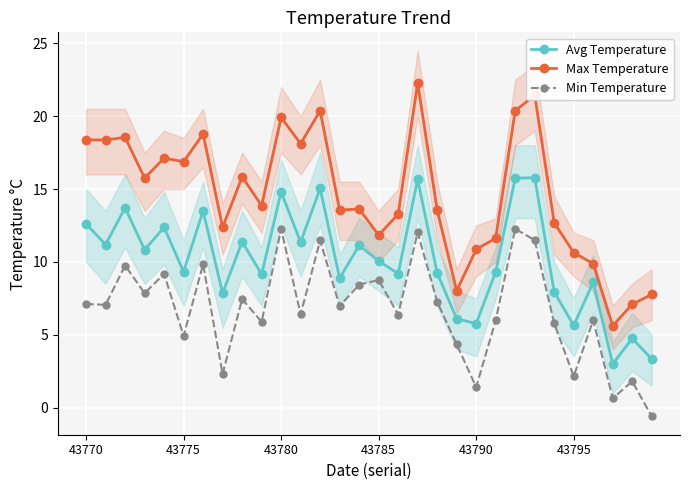

What are all the series names shown in the legend?

Avg Temperature, Max Temperature, Min Temperature